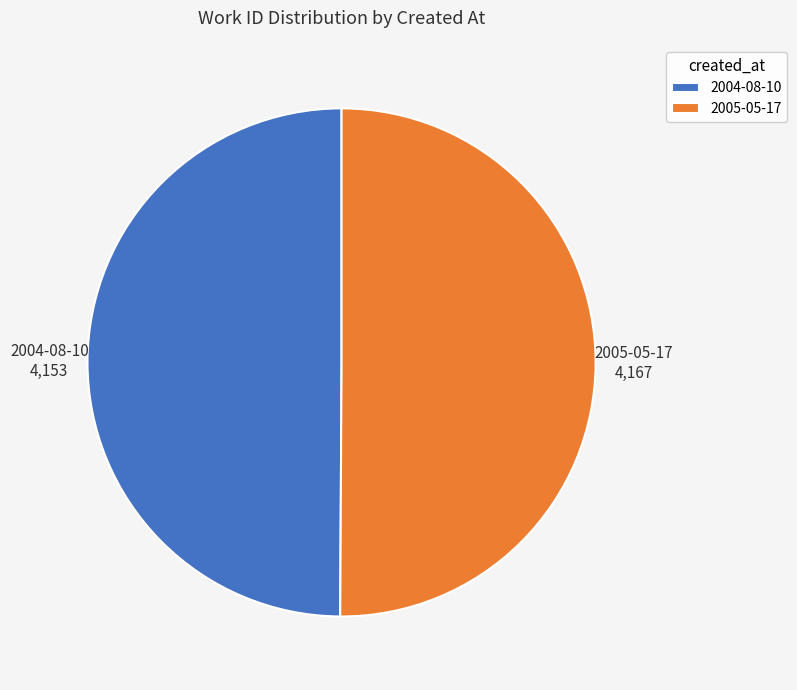

Combined, do 2004-08-10 and 2005-05-17 account for over 50%?

Yes